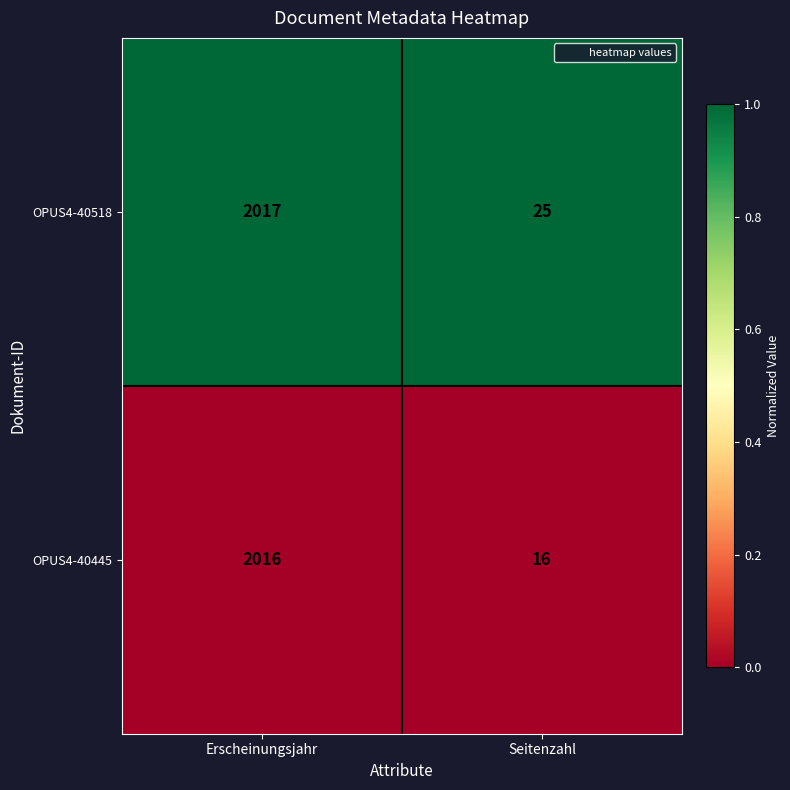

What is the highest value of the OPUS4-40445 series?

2016